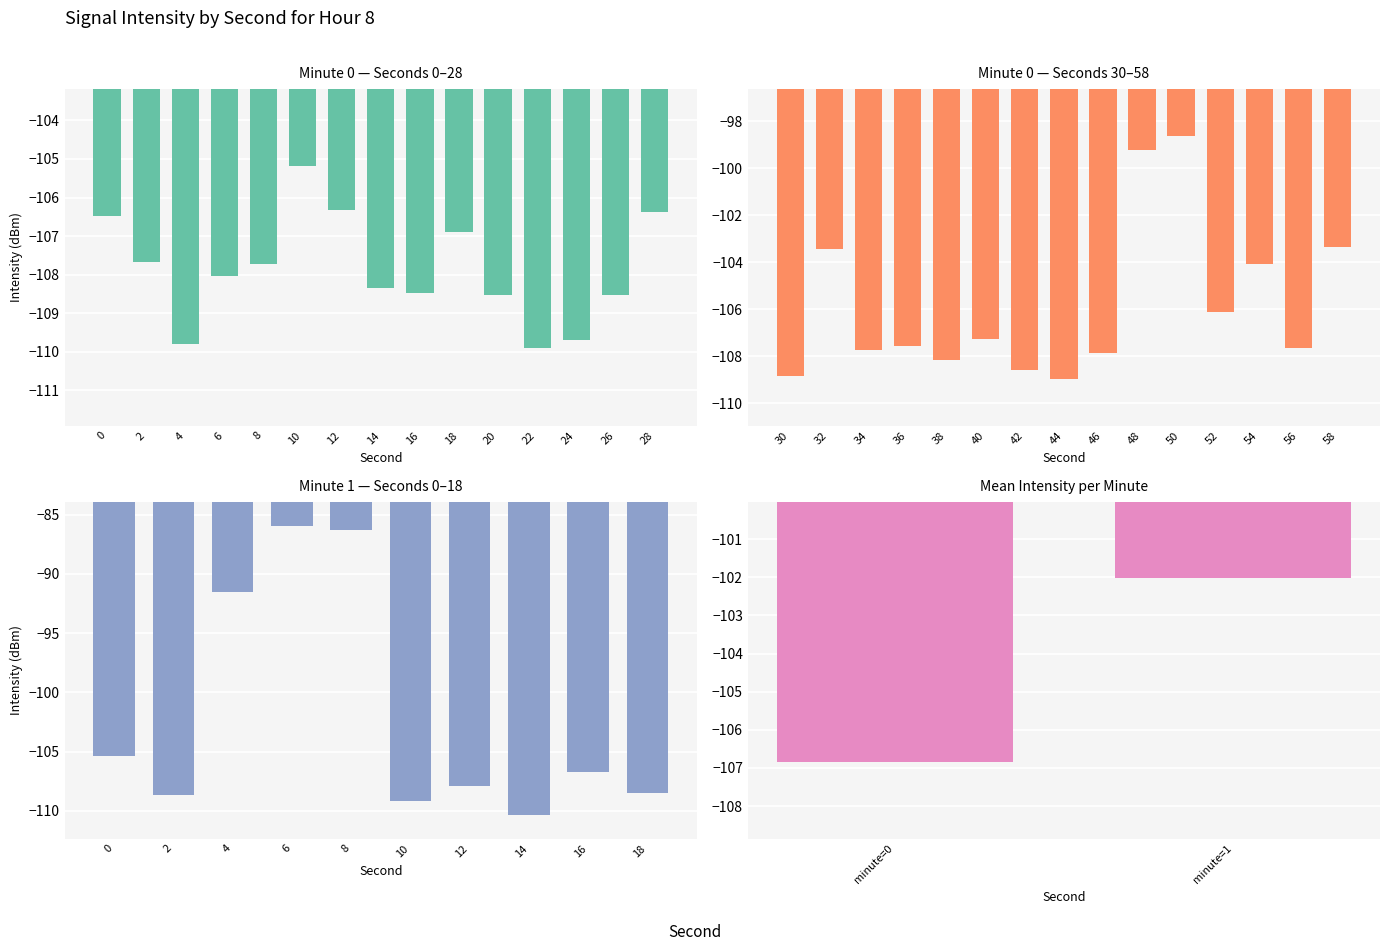

Rank the categories by value from highest to lowest.

6, 8, 4, 0, 16, 12, 18, 2, 10, 14